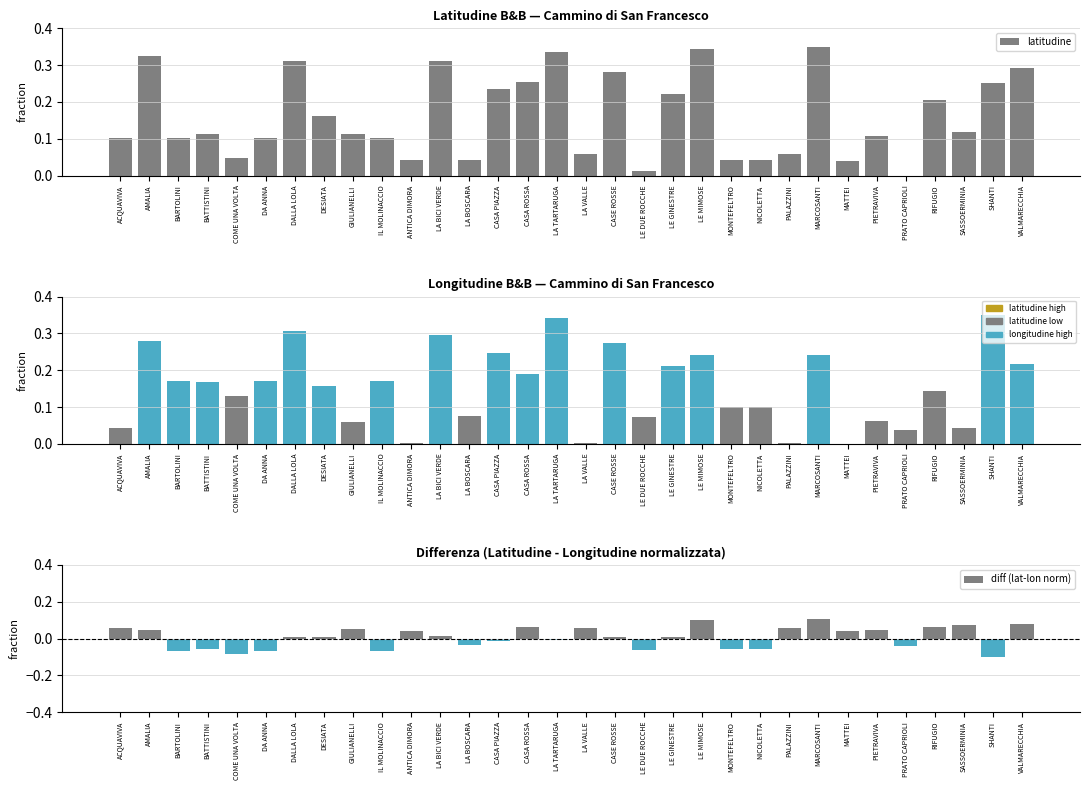

Reading right to left, extract all data points from this chart.

latitudine: 0.3	0.3	0.1	0.2	0.0	0.1	0.0	0.3	0.1	0.0	0.0	0.3	0.2	0.0	0.3	0.1	0.3	0.3	0.2	0.0	0.3	0.0	0.1	0.1	0.2	0.3	0.1	0.0	0.1	0.1	0.3	0.1
longitudine: 0.2	0.3	0.0	0.1	0.0	0.1	0.0	0.2	0.0	0.1	0.1	0.2	0.2	0.1	0.3	0.0	0.3	0.2	0.2	0.1	0.3	0.0	0.2	0.1	0.2	0.3	0.2	0.1	0.2	0.2	0.3	0.0
diff (lat-lon norm): 0.1	-0.1	0.1	0.1	-0.0	0.0	0.0	0.1	0.1	-0.1	-0.1	0.1	0.0	-0.1	0.0	0.1	-0.0	0.1	-0.0	-0.0	0.0	0.0	-0.1	0.1	0.0	0.0	-0.1	-0.1	-0.1	-0.1	0.0	0.1